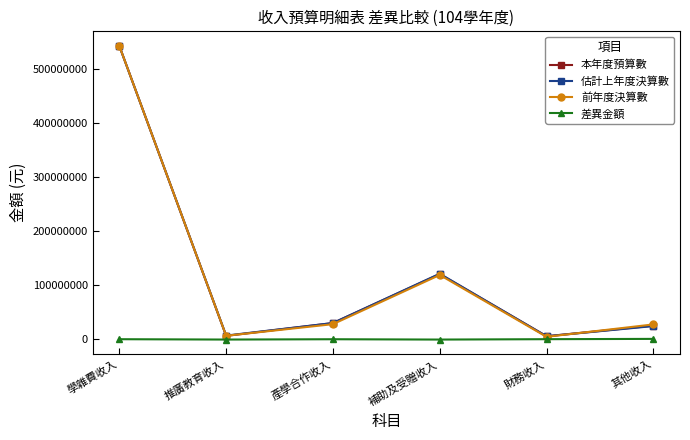

Which series changed the most between 學雜費收入 and 補助及受贈收入?

前年度決算數